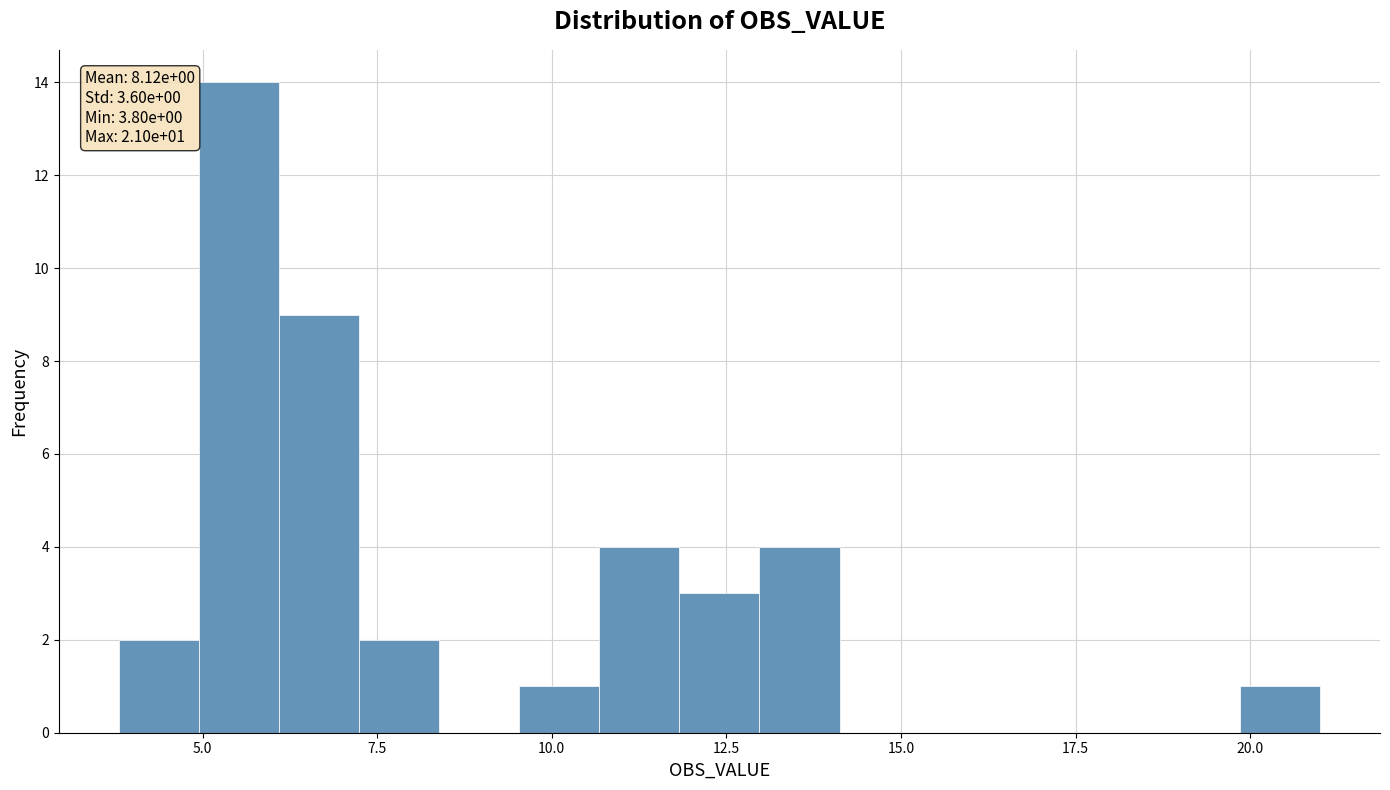

Around what value on the x-axis is the tallest bar? Give the approximate position of its centre, as read against the axis.

5.5